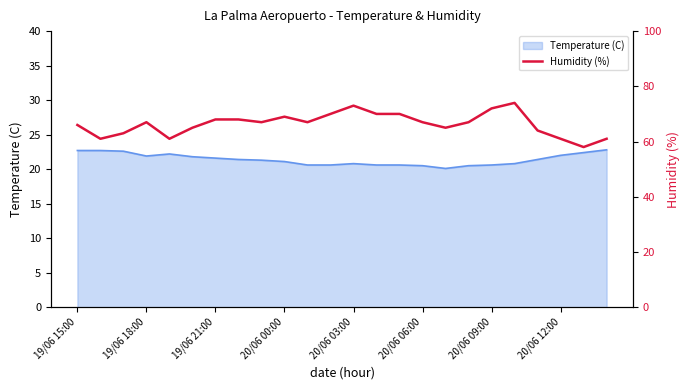

What is the highest value of the Temperature (C) series?

22.8